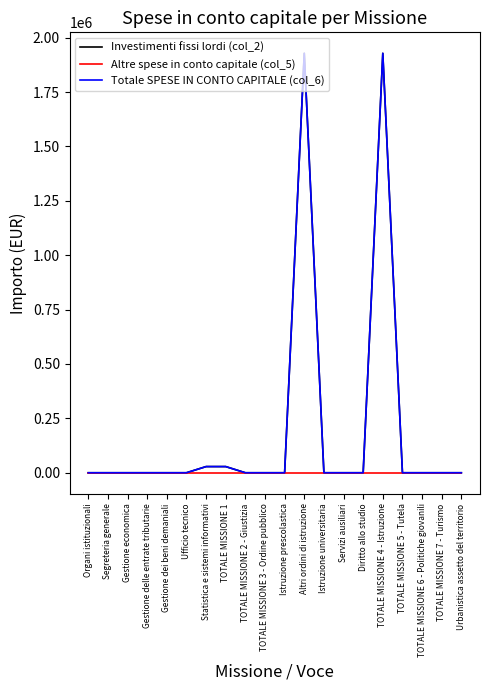

What is the sum of all Totale SPESE IN CONTO CAPITALE (col_6) values?

3913040.7